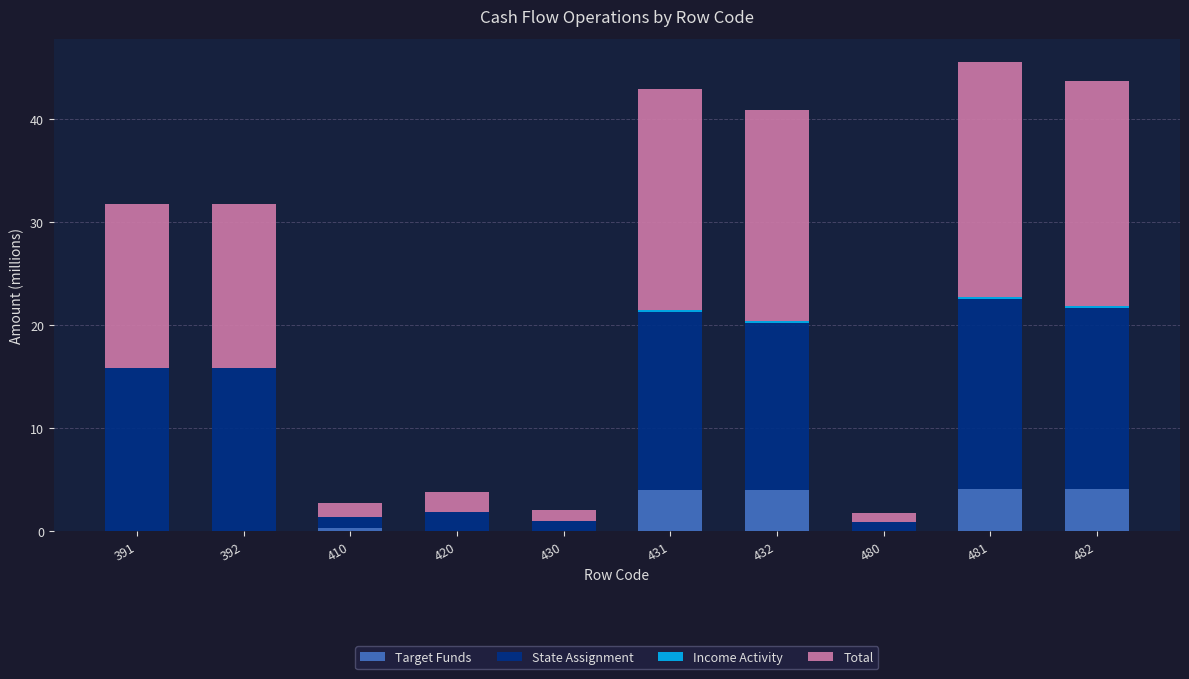

What is the total value across all series at 420?

3.9